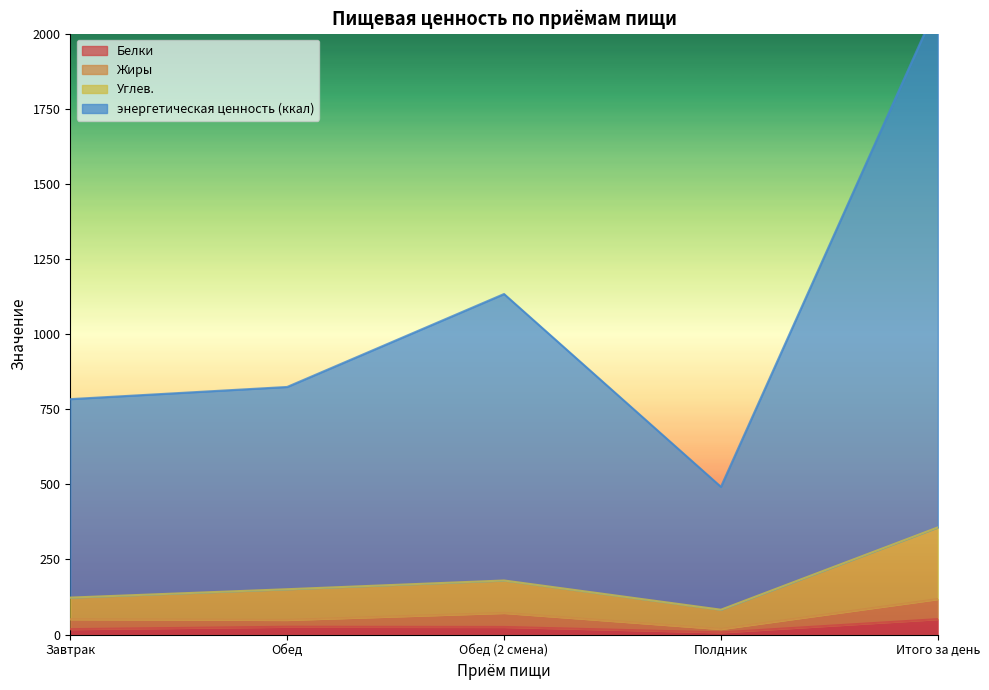

How many lines are shown in the chart?

4